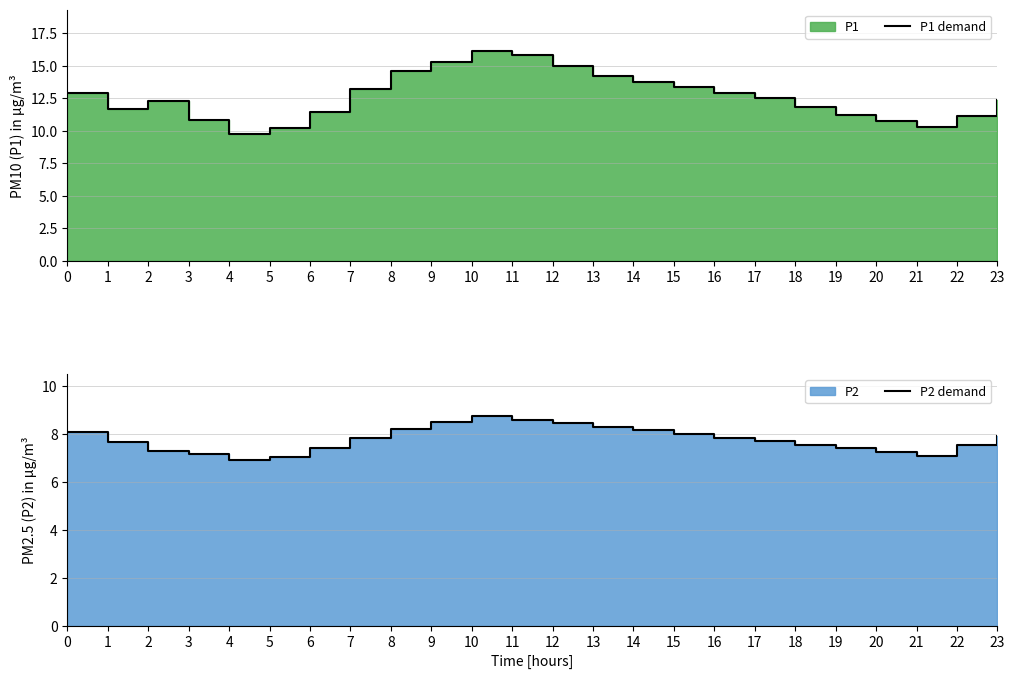

The value of P1 demand at 5 is 10.2. True or false?

True